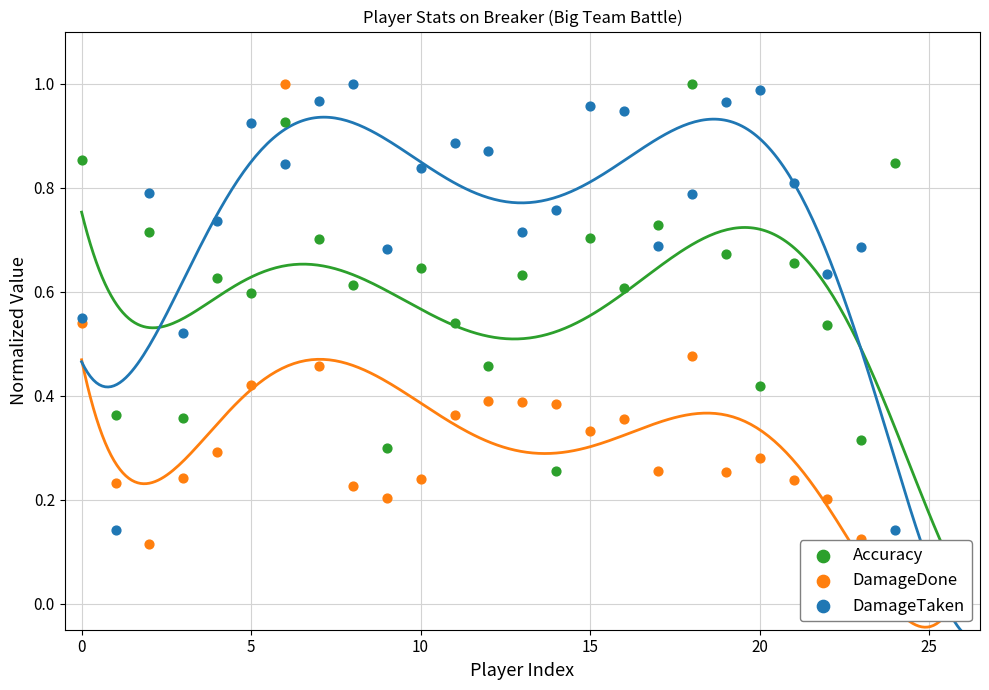

Which series reaches the minimum Y coordinate?

Accuracy